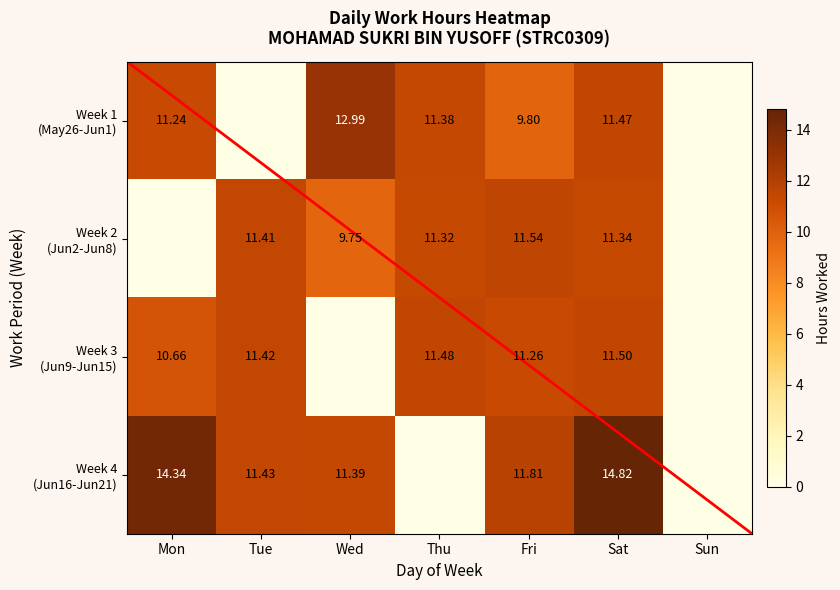

List the series in order of their peak value, highest first.

Week 4 (Jun16-Jun21), Week 1 (May26-Jun1), Week 2 (Jun2-Jun8), Week 3 (Jun9-Jun15)